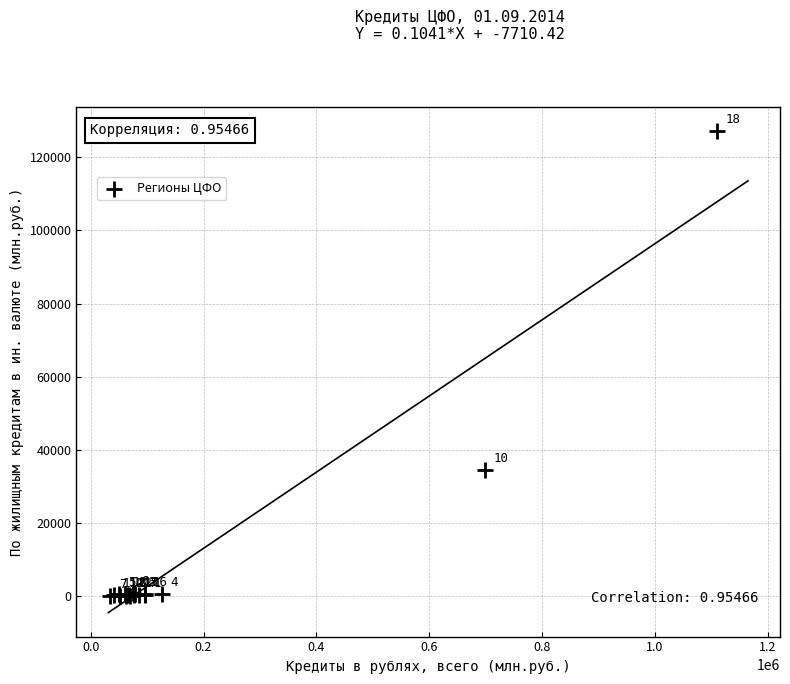

What Y value in the scatter plot is closest to 63579?

34448